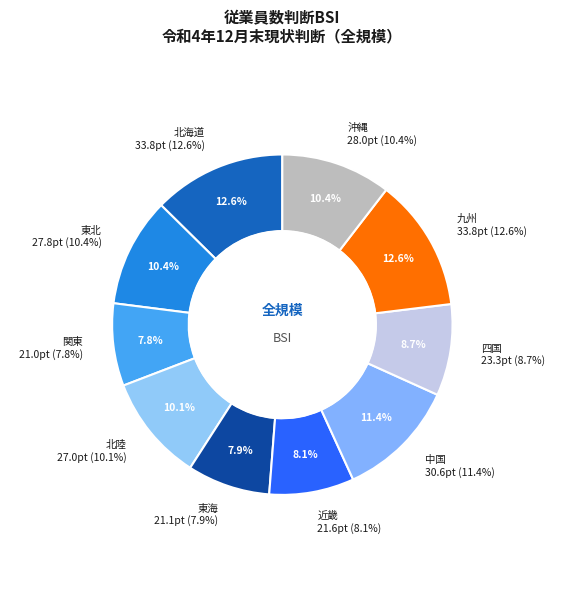

Is 九州 the majority of the pie?

No